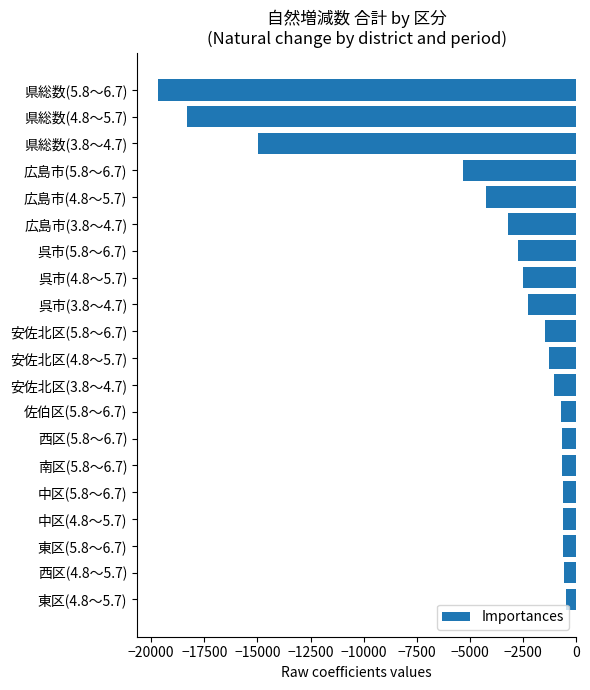

How many data points are less than -1272?

10